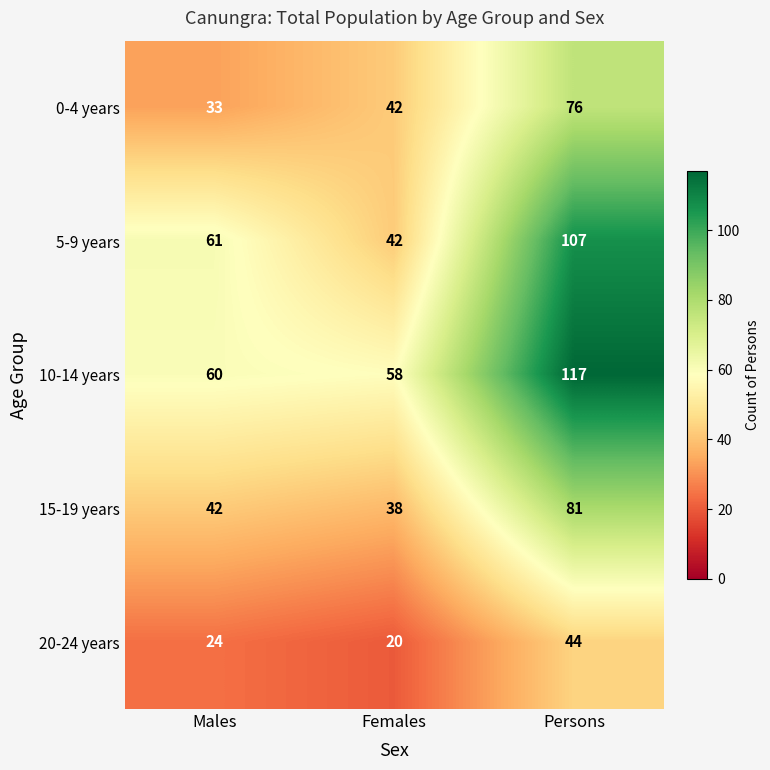

How many distinct data groups are displayed?

5